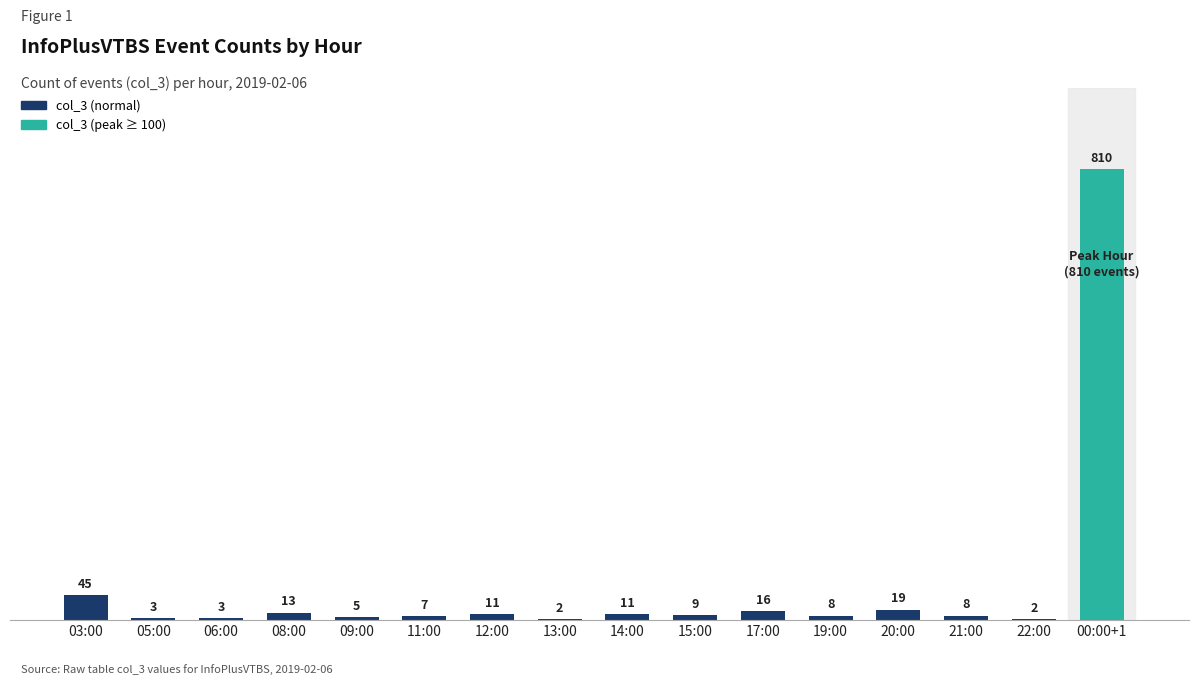

Reading left to right, what are all the values shown in this chart?

03:00=45	05:00=3	06:00=3	08:00=13	09:00=5	11:00=7	12:00=11	13:00=2	14:00=11	15:00=9	17:00=16	19:00=8	20:00=19	21:00=8	22:00=2	00:00+1=810